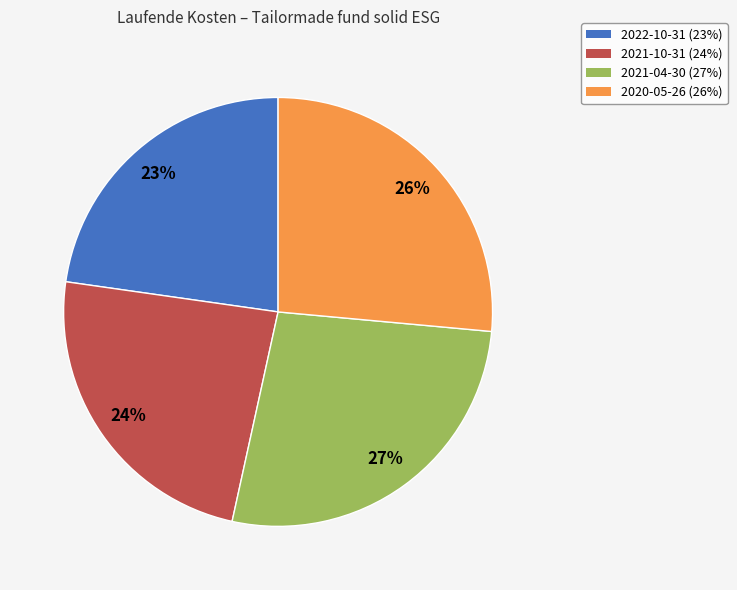

Between 2021-04-30 and 2021-10-31, which is larger?

2021-04-30